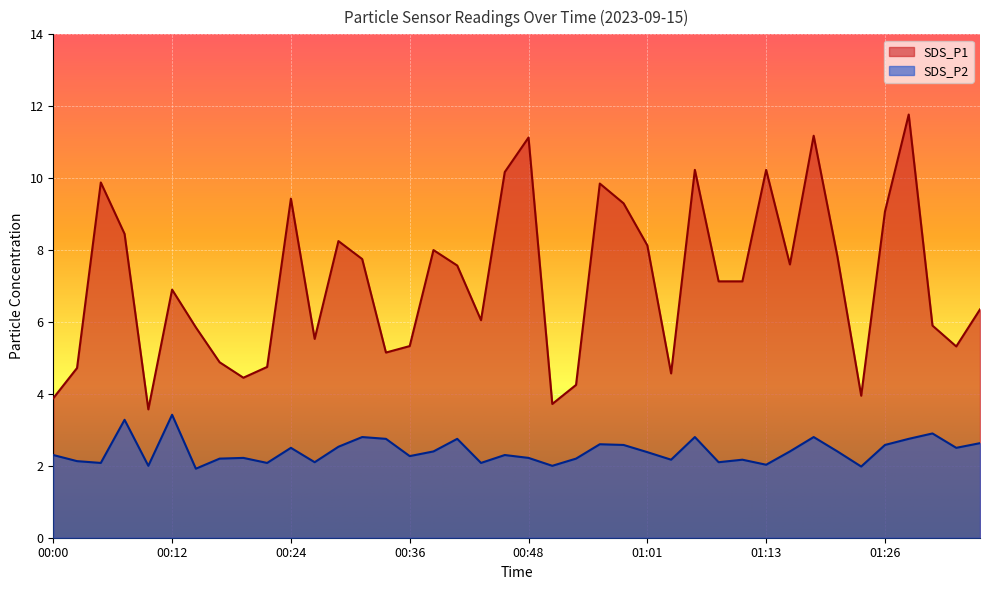

Reading right to left, transcribe all the data shown in this chart.

SDS_P1: 01:36=6.3	01:34=5.3	01:31=5.9	01:29=11.8	01:26=9.1	01:23=4.0	01:21=7.8	01:18=11.2	01:15=7.6	01:13=10.2	01:10=7.1	01:08=7.1	01:05=10.2	01:03=4.6	01:01=8.1	00:58=9.3	00:56=9.8	00:53=4.2	00:51=3.7	00:48=11.1	00:46=10.2	00:44=6.0	00:41=7.6	00:39=8.0	00:36=5.3	00:34=5.2	00:31=7.8	00:29=8.2	00:27=5.5	00:24=9.4	00:22=4.8	00:19=4.5	00:17=4.9	00:14=5.8	00:12=6.9	00:10=3.6	00:07=8.4	00:05=9.9	00:02=4.7	00:00=3.9
SDS_P2: 01:36=2.6	01:34=2.5	01:31=2.9	01:29=2.8	01:26=2.6	01:23=2.0	01:21=2.4	01:18=2.8	01:15=2.4	01:13=2.0	01:10=2.2	01:08=2.1	01:05=2.8	01:03=2.2	01:01=2.4	00:58=2.6	00:56=2.6	00:53=2.2	00:51=2.0	00:48=2.2	00:46=2.3	00:44=2.1	00:41=2.8	00:39=2.4	00:36=2.3	00:34=2.8	00:31=2.8	00:29=2.5	00:27=2.1	00:24=2.5	00:22=2.1	00:19=2.2	00:17=2.2	00:14=1.9	00:12=3.4	00:10=2.0	00:07=3.3	00:05=2.1	00:02=2.1	00:00=2.3